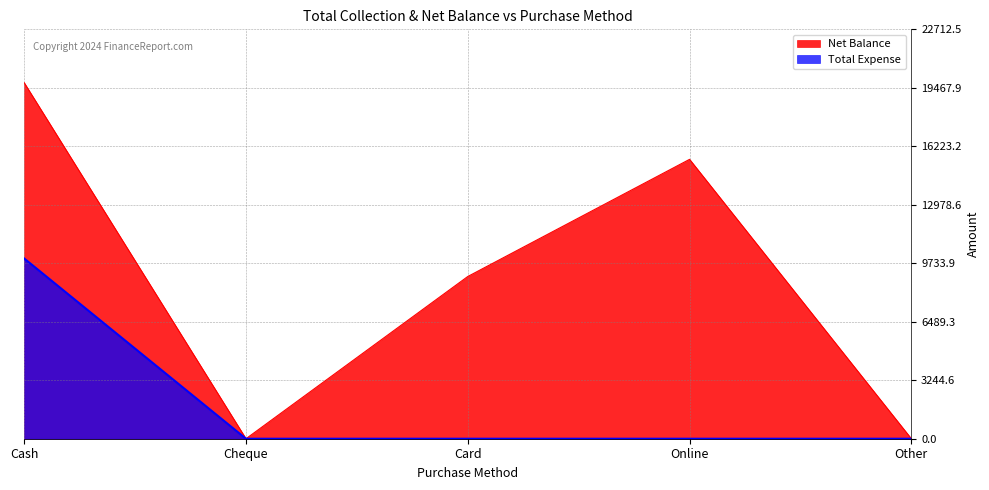

What is the sum of all Total Expense values?

10000